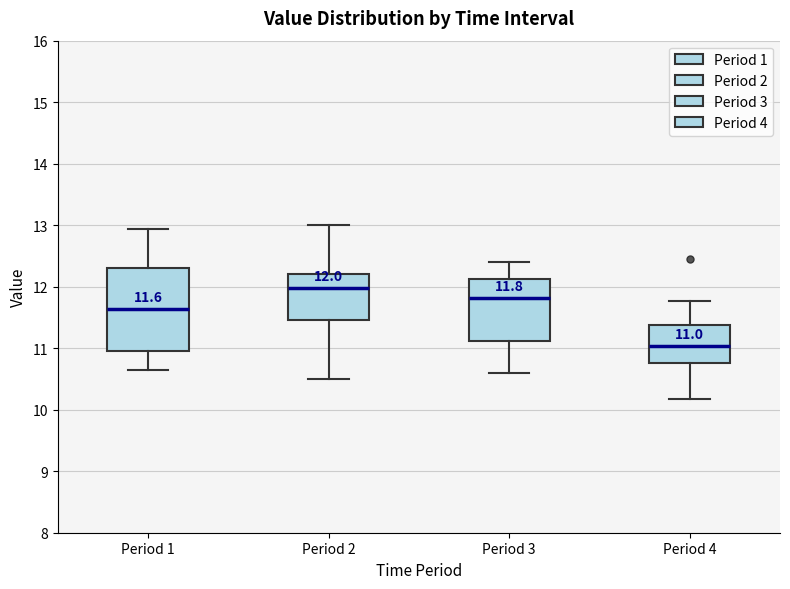

Which box's median line is the lowest?

Period 4